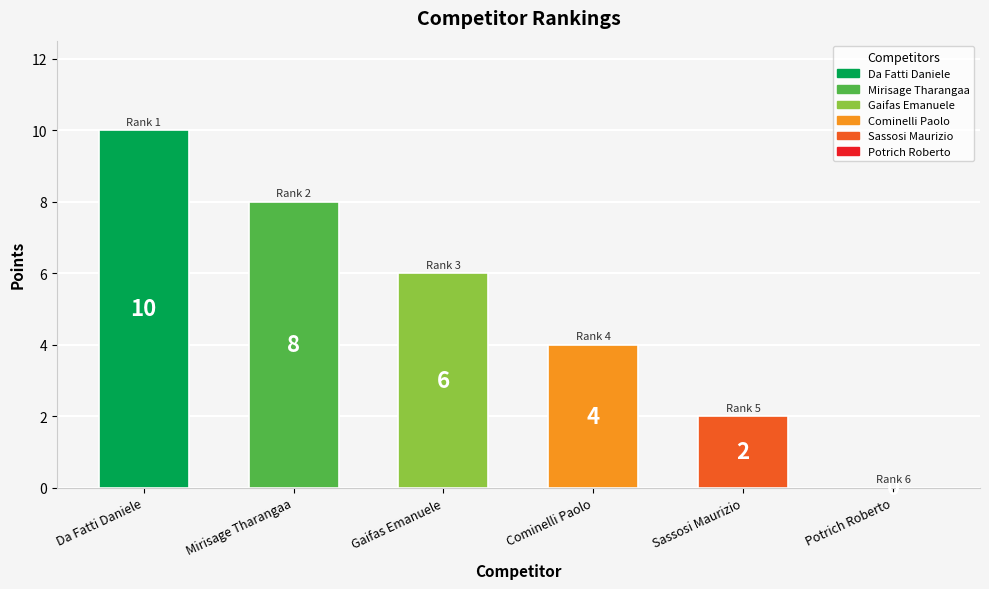

What is the maximum value shown in the chart?

10